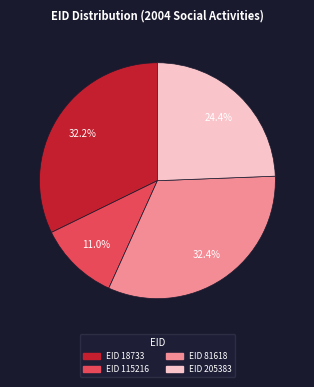

What percentage do EID 81618 and EID 205383 together represent?

56.8%